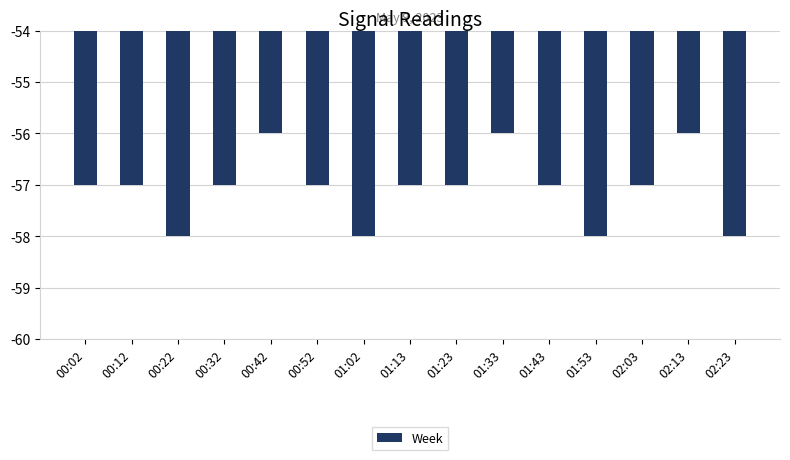

What is the greatest value displayed?

-56